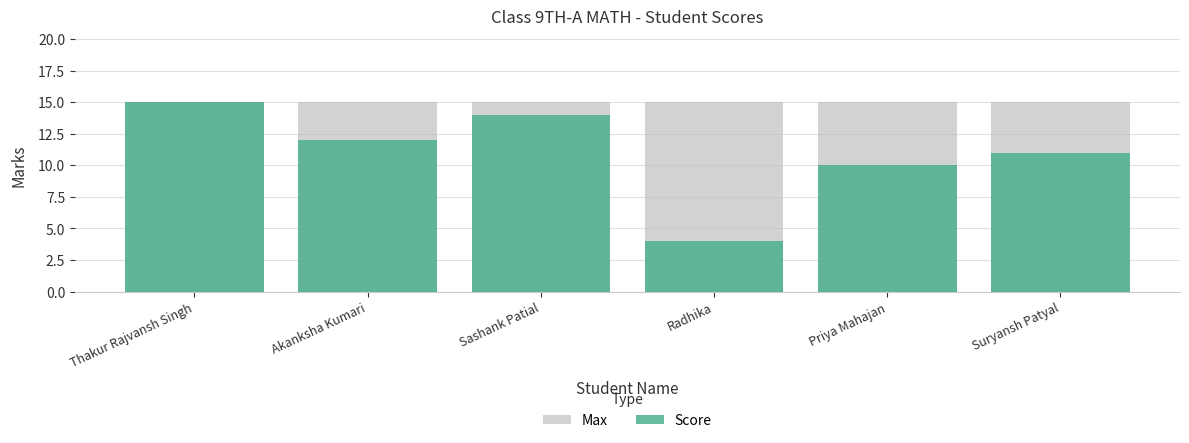

At which label does Score reach its minimum?

Radhika